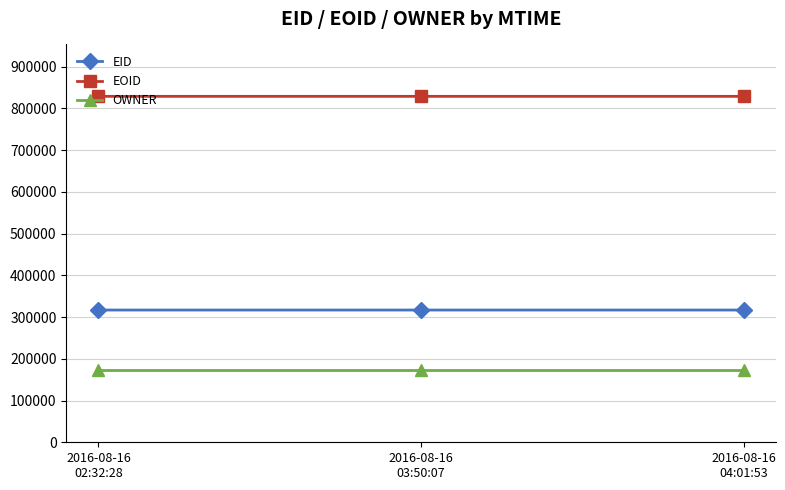

What is the label of the 1st point from the left?

2016-08-16
02:32:28